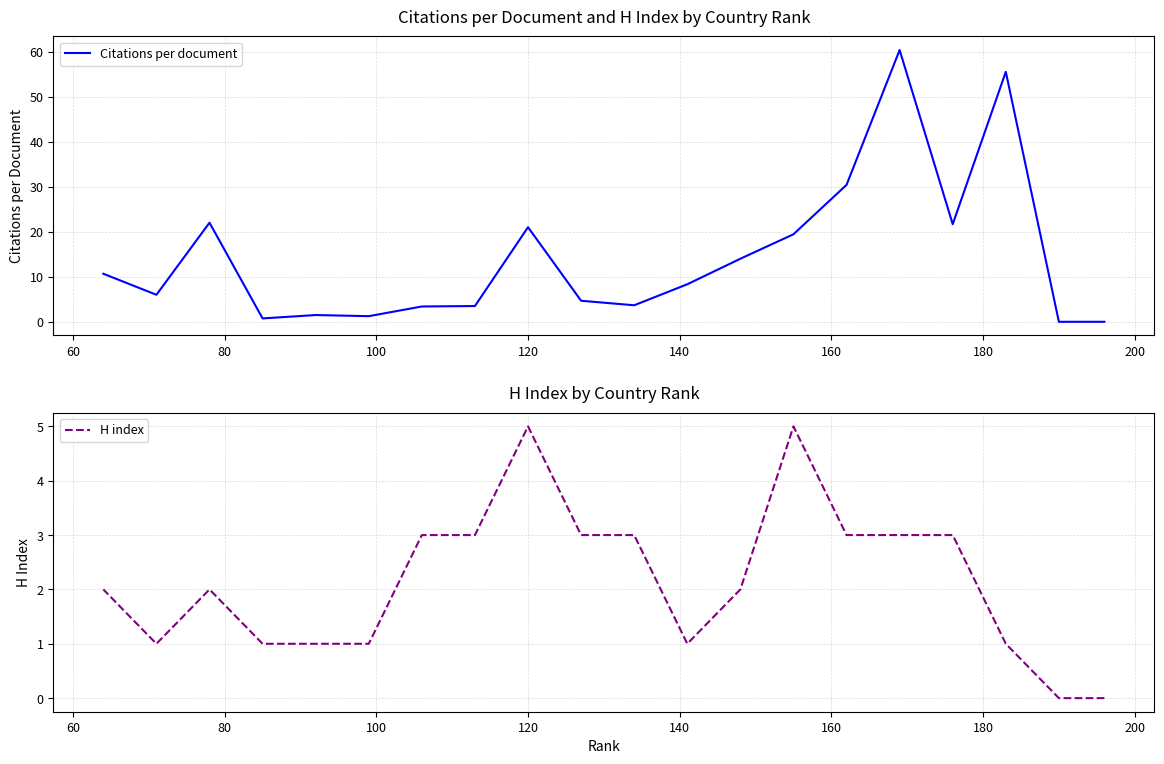

How many lines are shown in the chart?

2